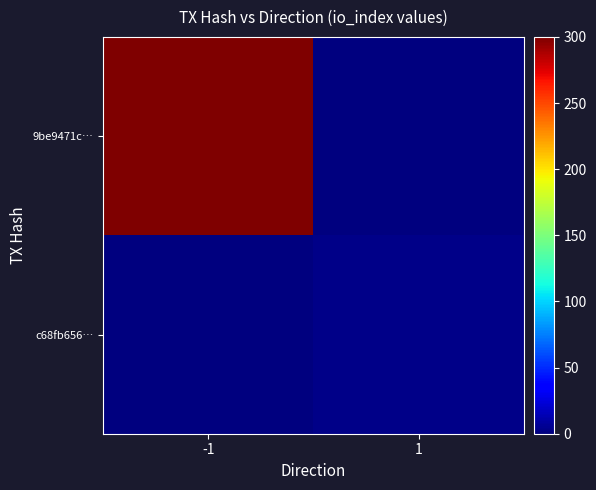

Between 1 and -1, which is larger?

-1